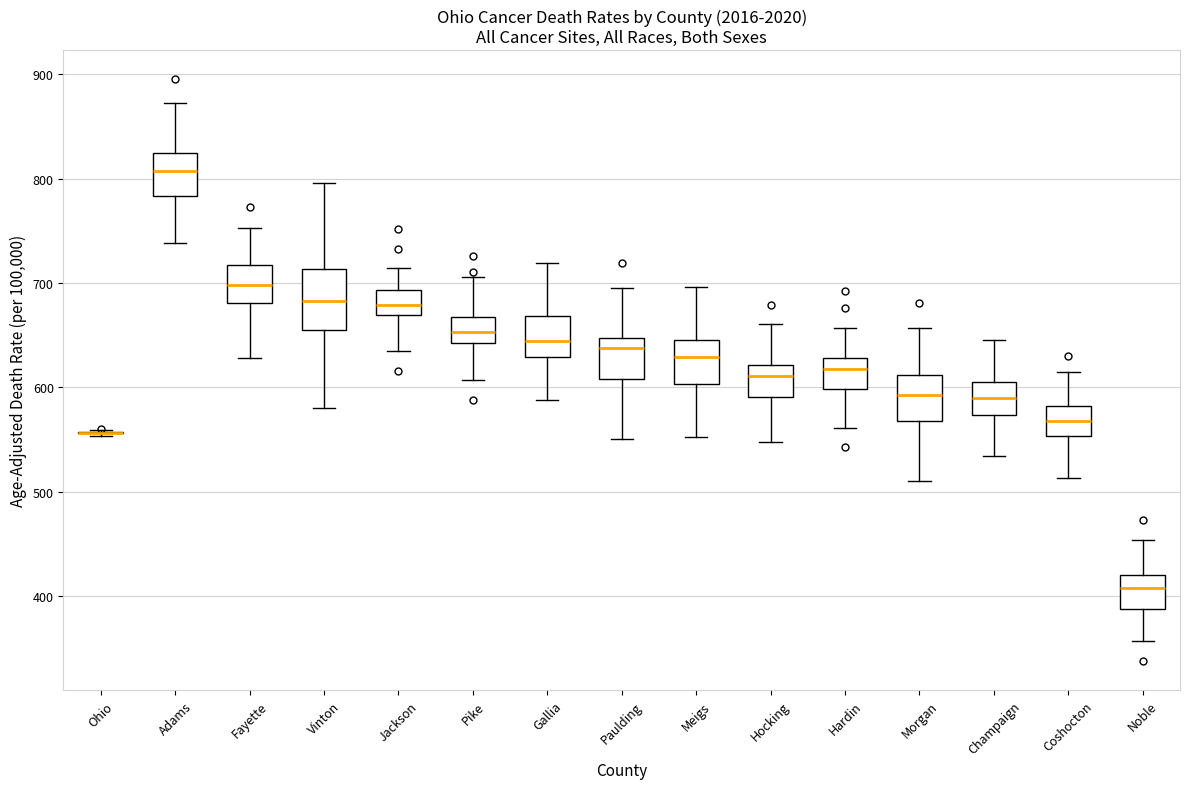

Reading left to right, transcribe this box plot: for each box, give where its median line is, the range the box spans, and where its two whiskers end, as read against the y-axis. The values are not printed on the chart, so give them approximately, as read against the axis.

Ohio: box collapsed to a line at 560, whiskers 550 to 560
Adams: median 810, box 780 to 820, whiskers 740 to 870
Fayette: median 700, box 680 to 720, whiskers 630 to 750
Vinton: median 680, box 650 to 710, whiskers 580 to 800
Jackson: median 680, box 670 to 690, whiskers 630 to 710
Pike: median 650, box 640 to 670, whiskers 610 to 710
Gallia: median 640, box 630 to 670, whiskers 590 to 720
Paulding: median 640, box 610 to 650, whiskers 550 to 700
Meigs: median 630, box 600 to 650, whiskers 550 to 700
Hocking: median 610, box 590 to 620, whiskers 550 to 660
Hardin: median 620, box 600 to 630, whiskers 560 to 660
Morgan: median 590, box 570 to 610, whiskers 510 to 660
Champaign: median 590, box 570 to 600, whiskers 530 to 650
Coshocton: median 570, box 550 to 580, whiskers 510 to 610
Noble: median 410, box 390 to 420, whiskers 360 to 450